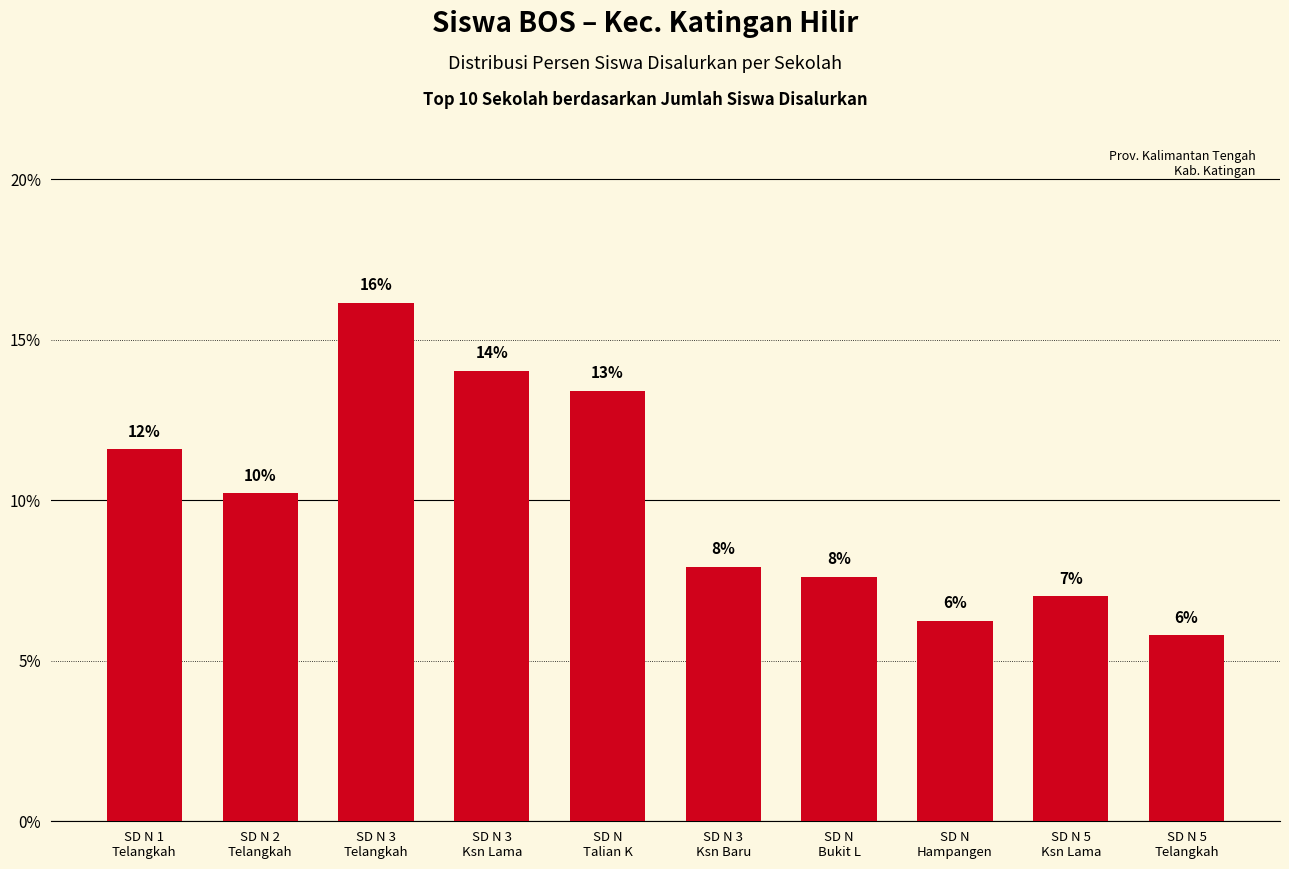

How many bars are there in total?

10